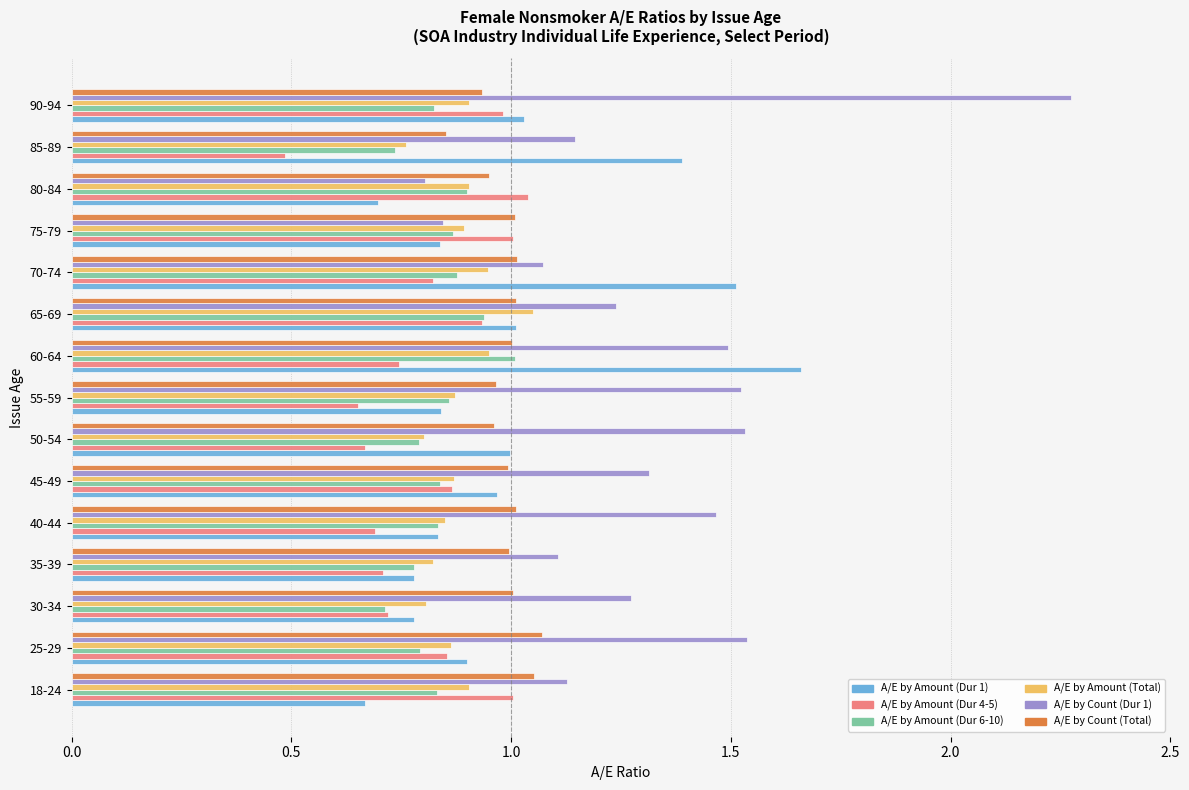

Which label corresponds to the smallest value in the chart?

85-89